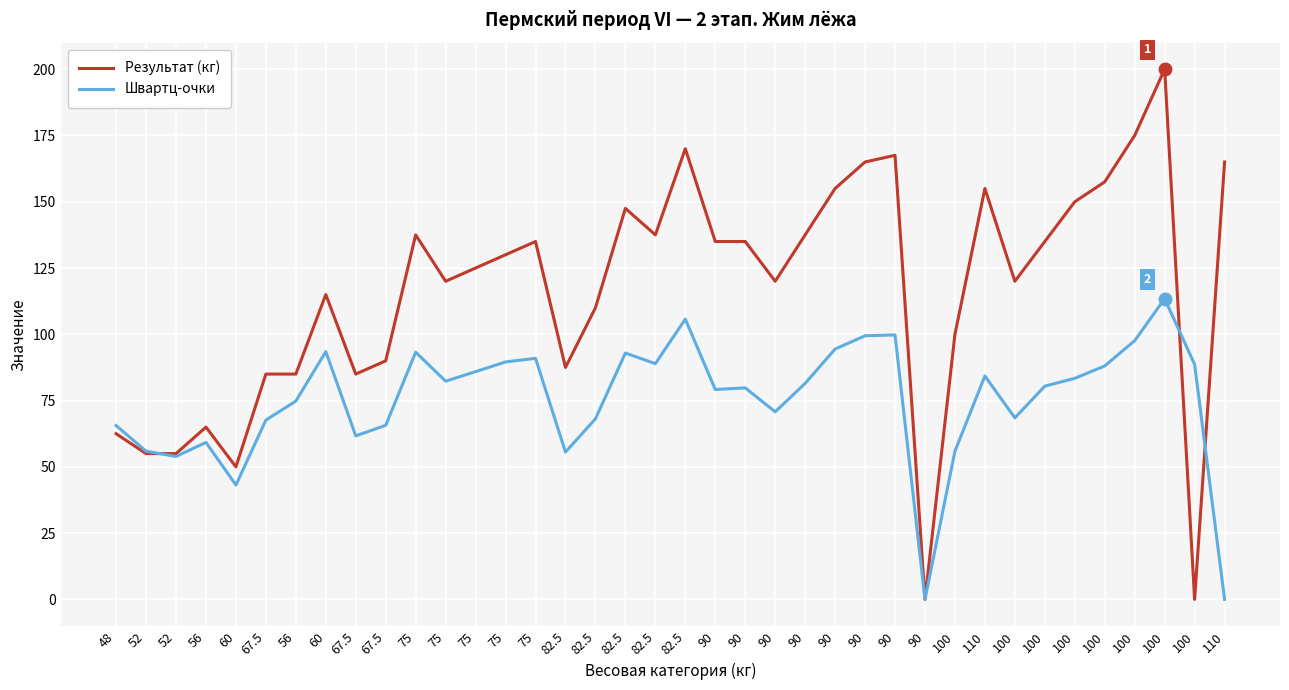

Is the value of Результат (кг) at 90 greater than the value of Швартц-очки at 90?

Yes